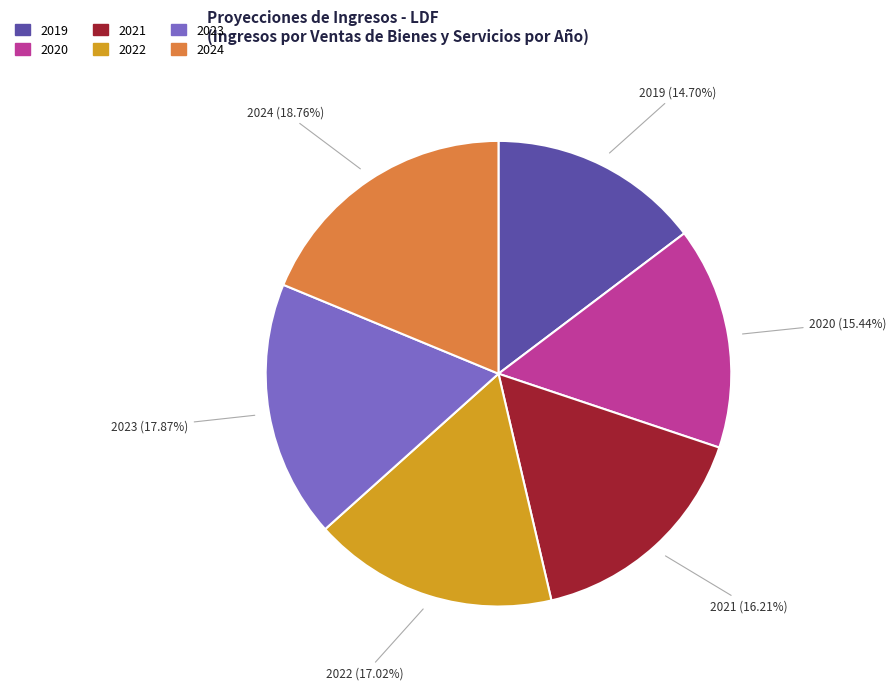

Is there any slice that represents more than half of the pie?

No